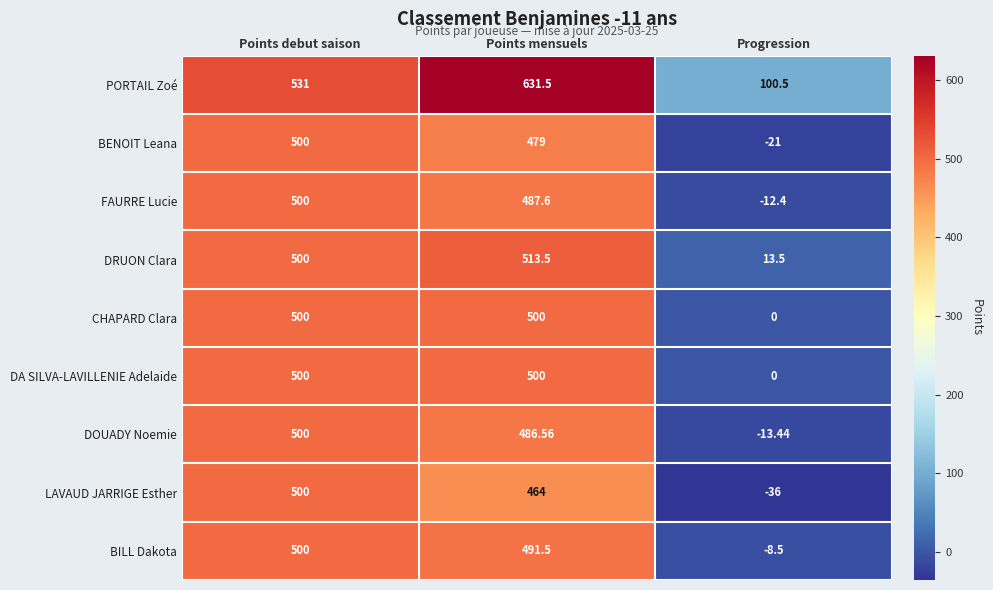

How many values in the BILL Dakota series exceed 491?

2